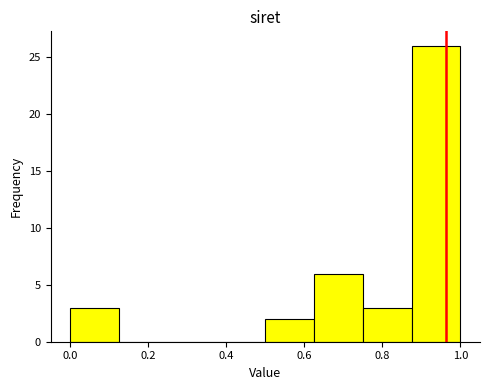

Over which range of the x-axis is the bar tallest?

0.875 to 1.000